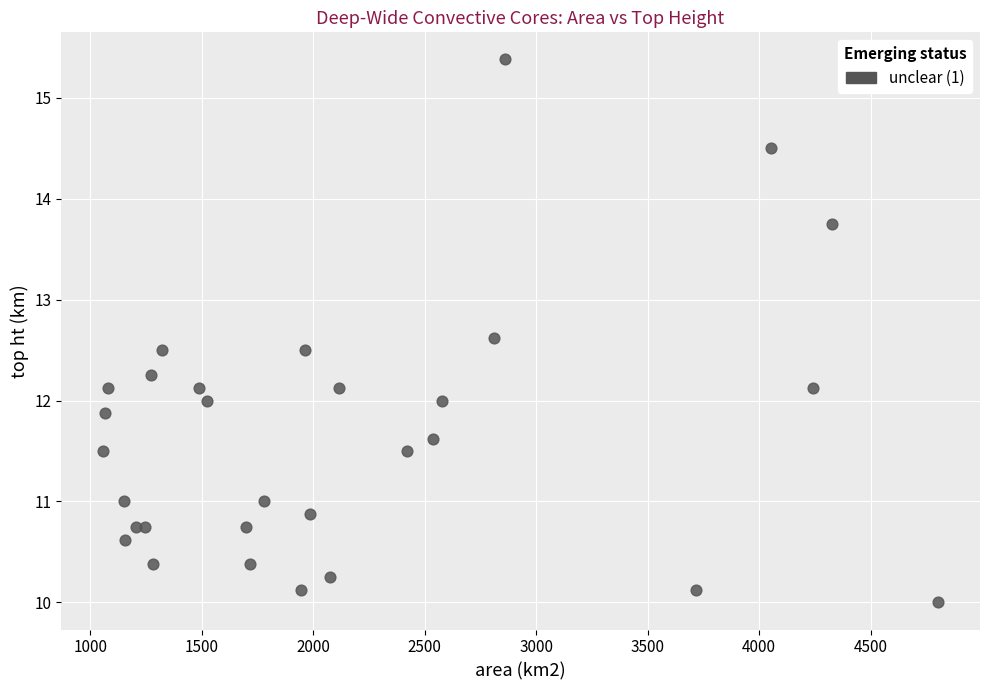

What is the range of Y values (max minus min)?

5.4